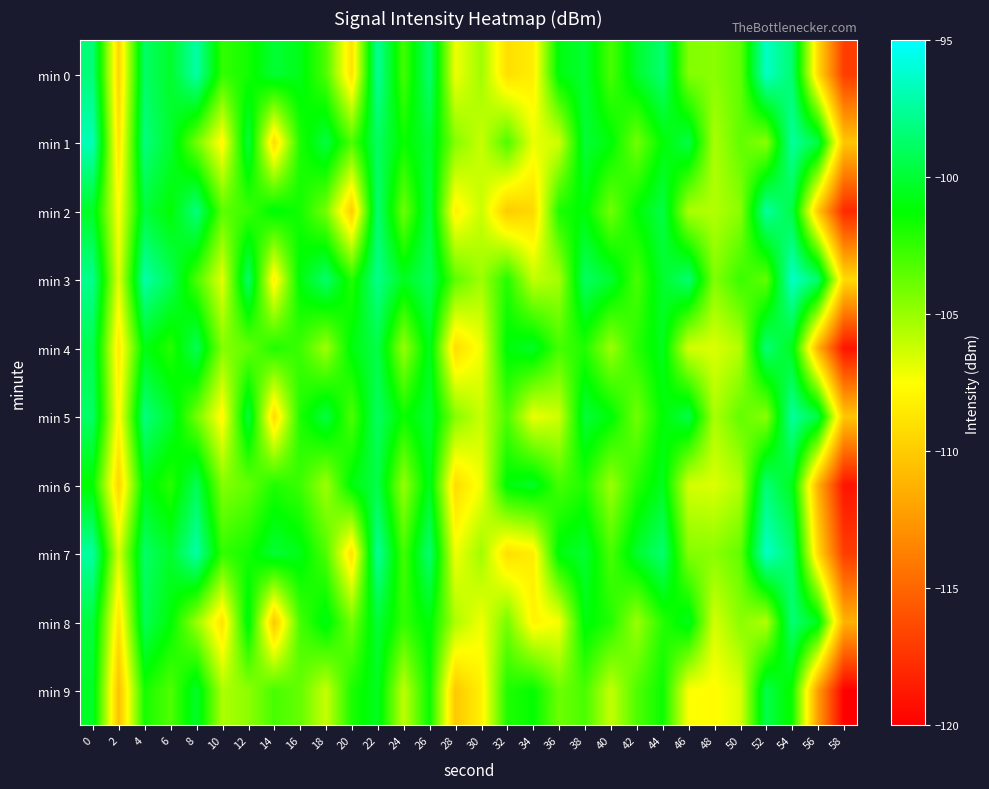

Rank the series by their maximum value, from highest to lowest.

min 0, min 3, min 7, min 1, min 2, min 5, min 4, min 6, min 8, min 9